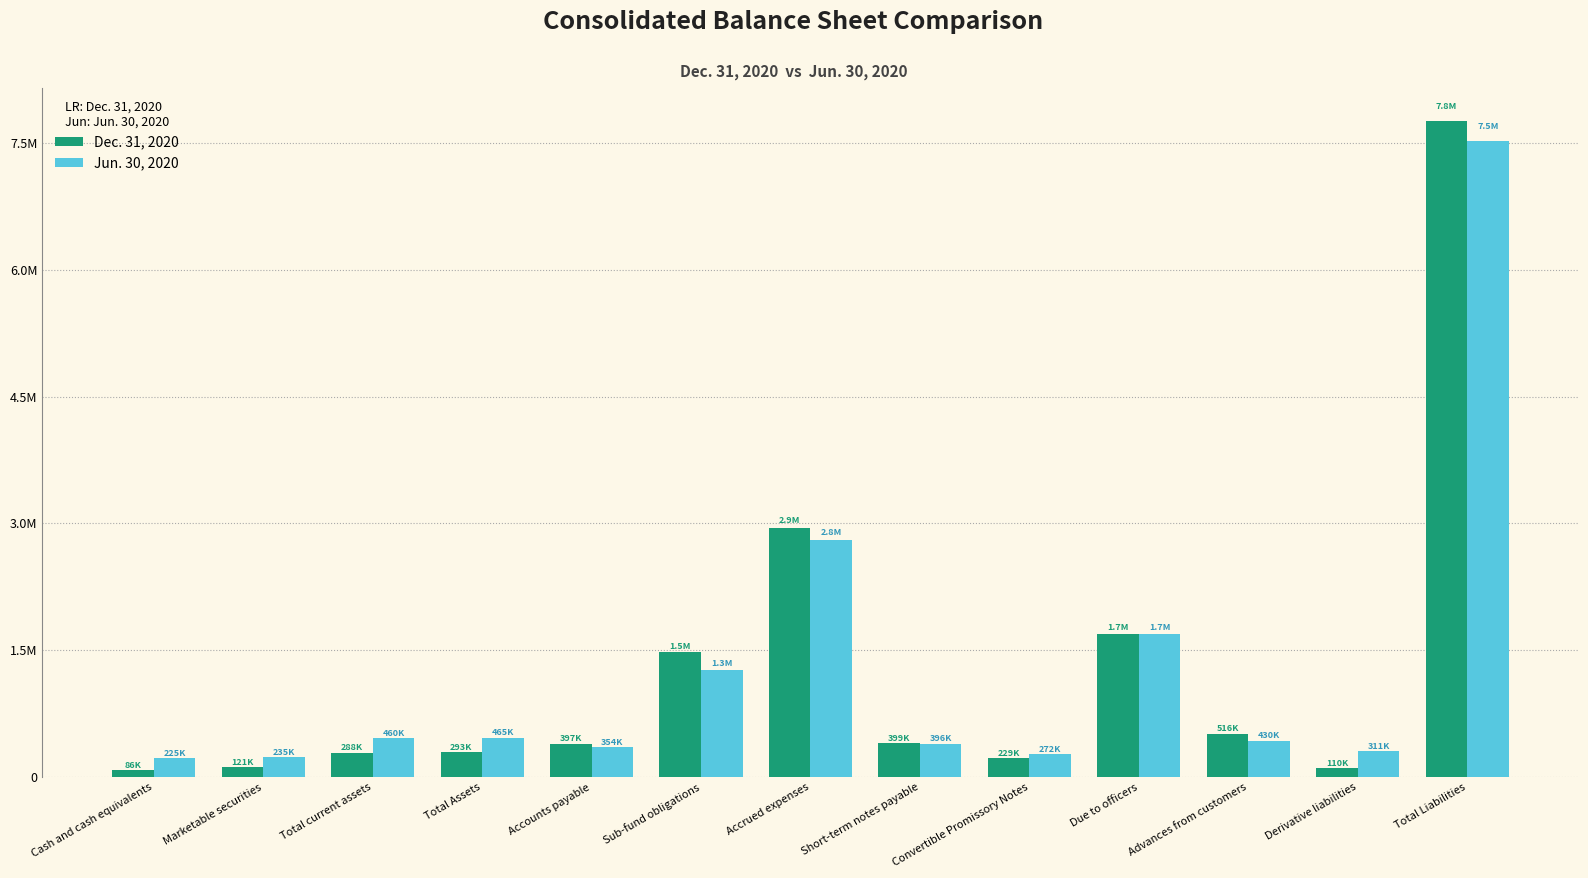

What is the smallest value displayed?

85853